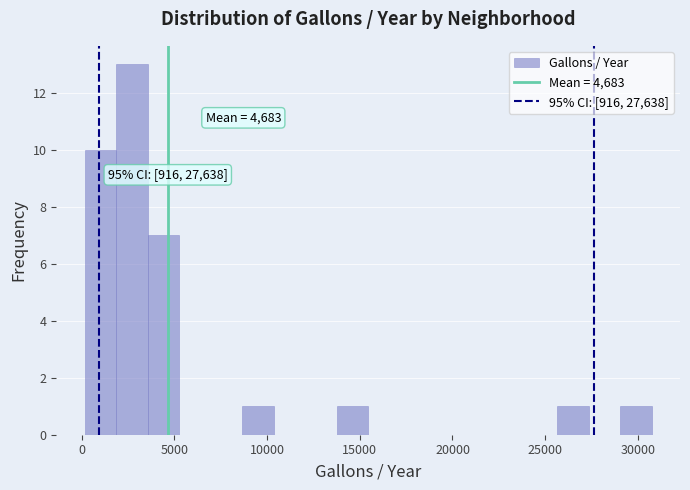

Read against the x-axis, roughly where is the centre of the tallest bar?

2500